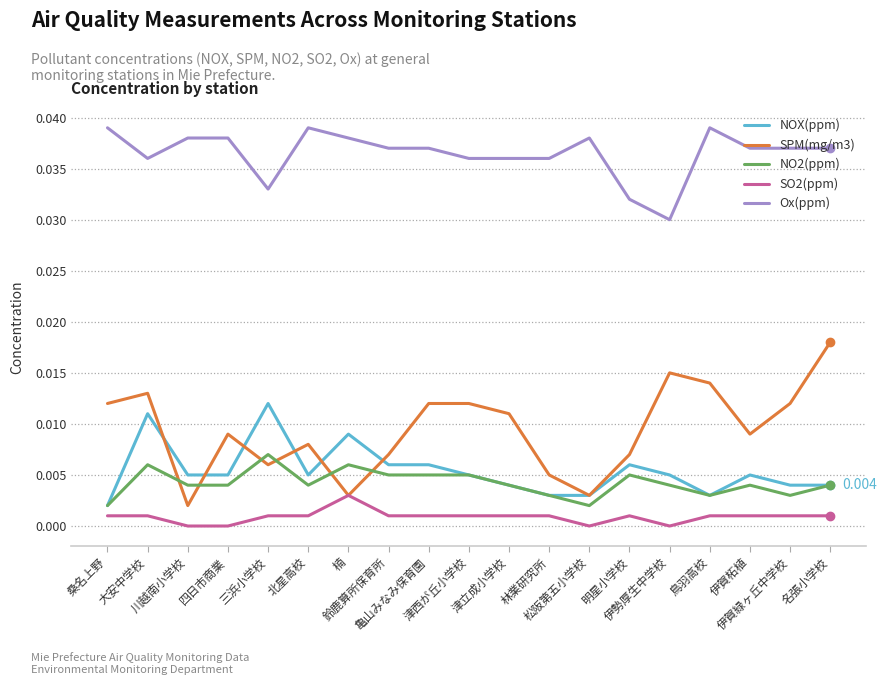

True or false: SO2(ppm) and Ox(ppm) cross at least once.

False